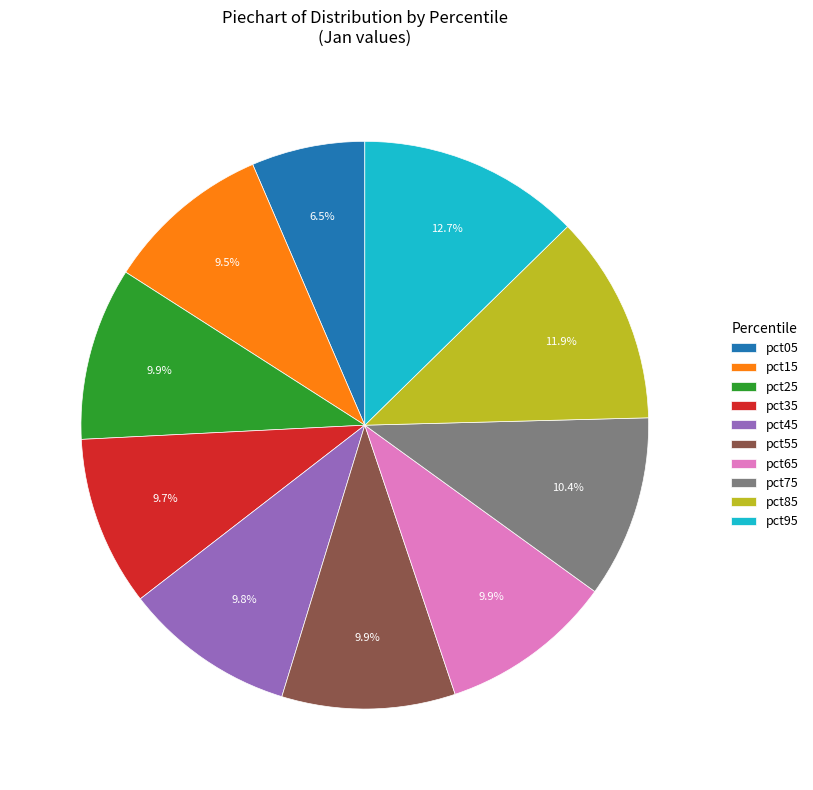

Count the number of slices in the pie.

10